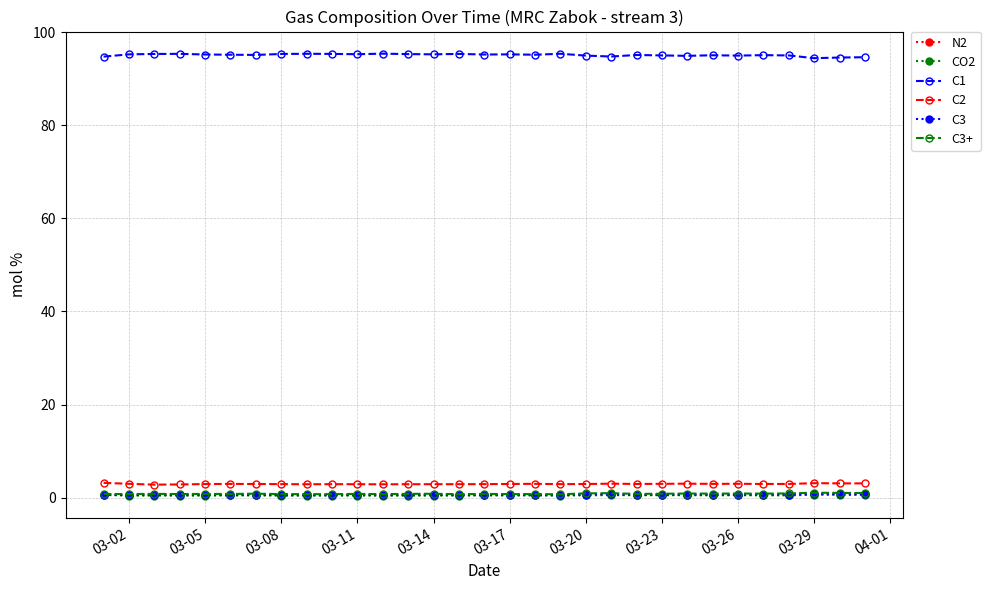

Is this an area chart (filled region under the line)?

No